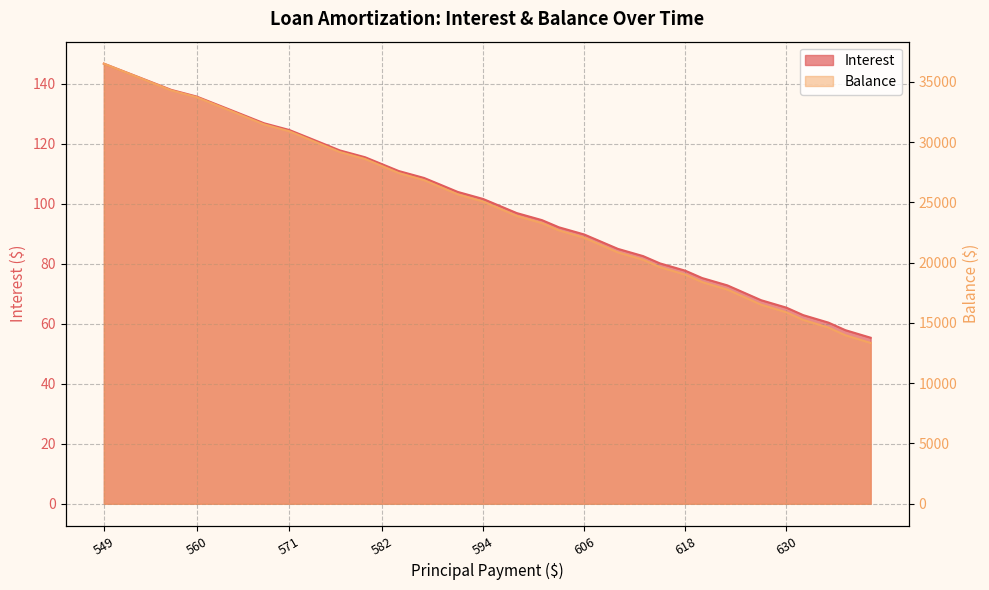

What is the label of the 4th point from the left?

Sep 2024